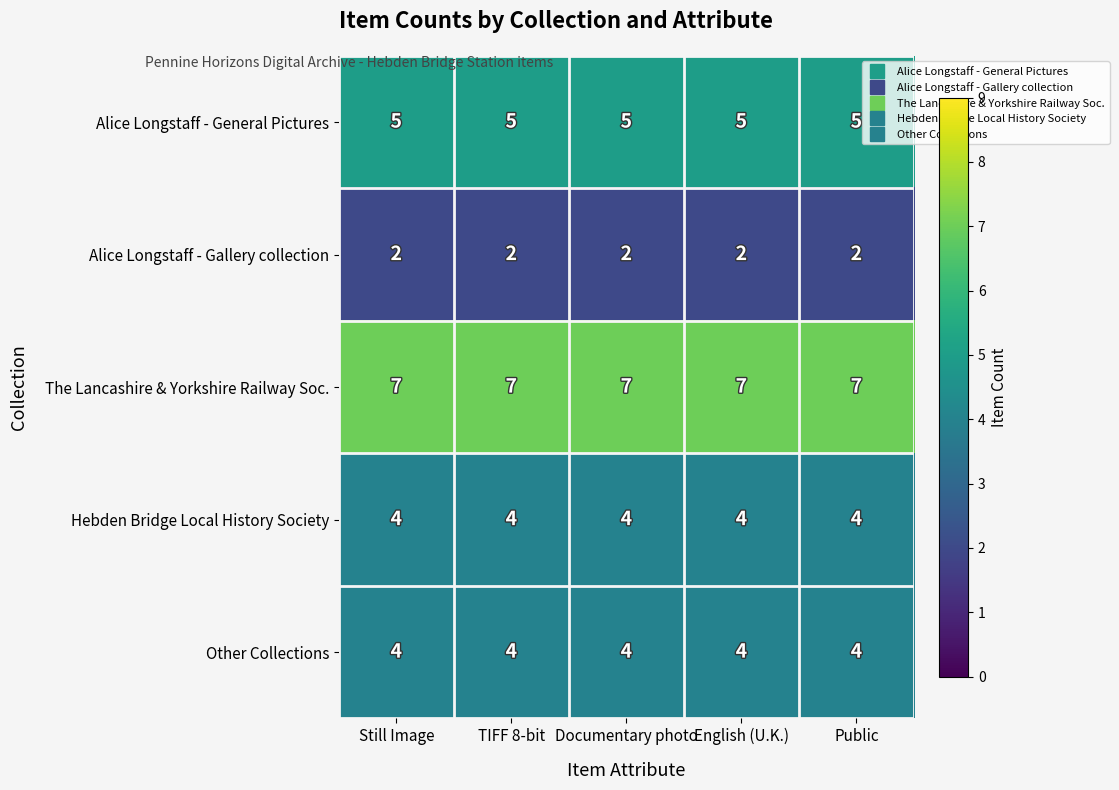

What is the sum of all Other Collections values?

20